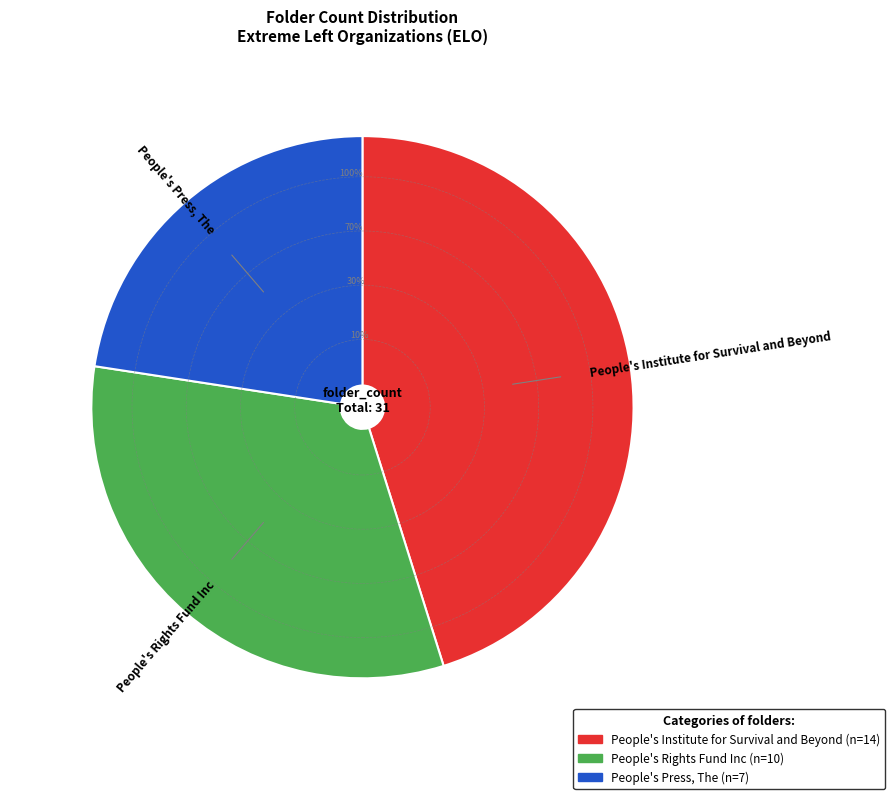

How many slices are in this pie chart?

3